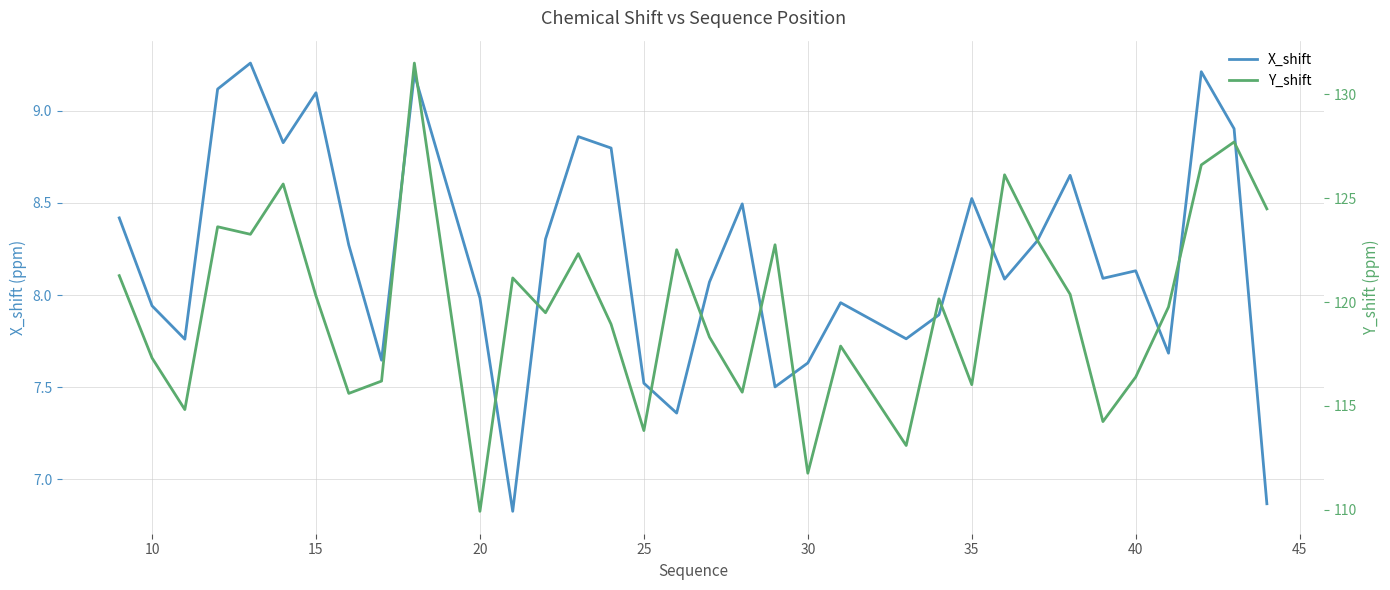

What is the difference between the maximum and minimum values in the Y_shift series?

21.6